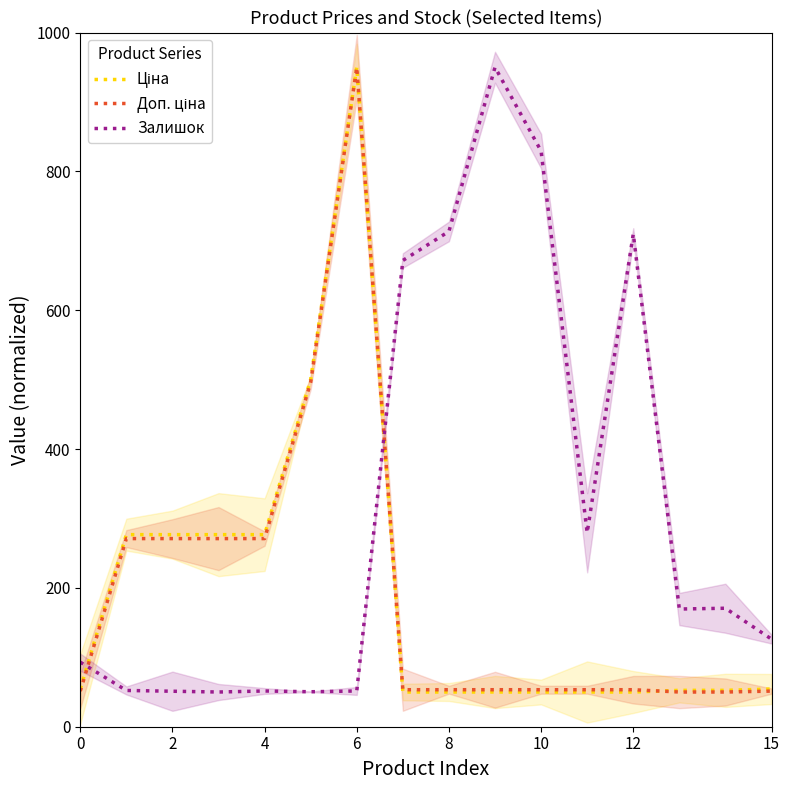

True or false: Доп. ціна has a value of 53.3 at 10.

True